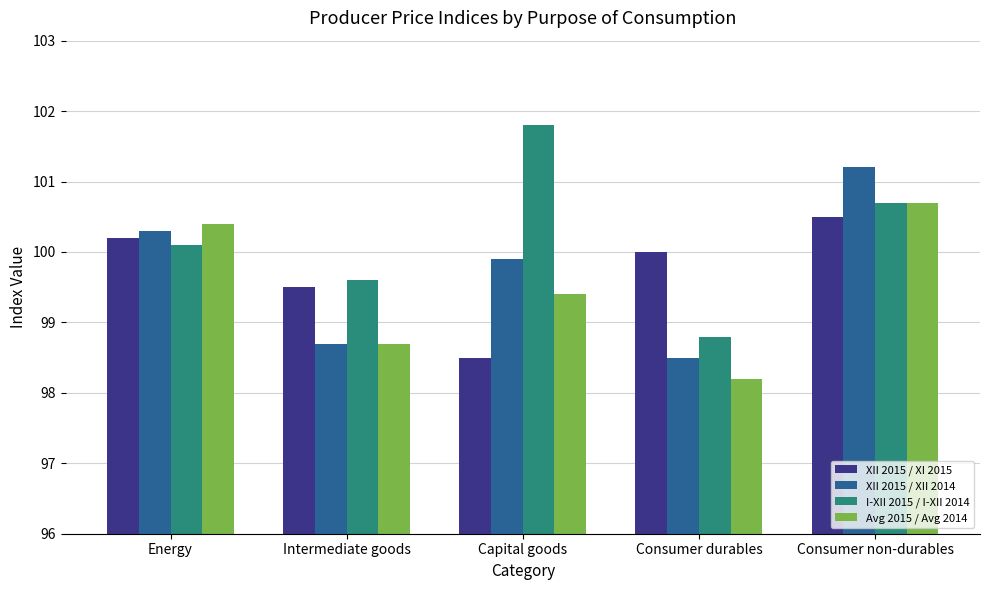

How many data points in Avg 2015 / Avg 2014 are above 99?

3